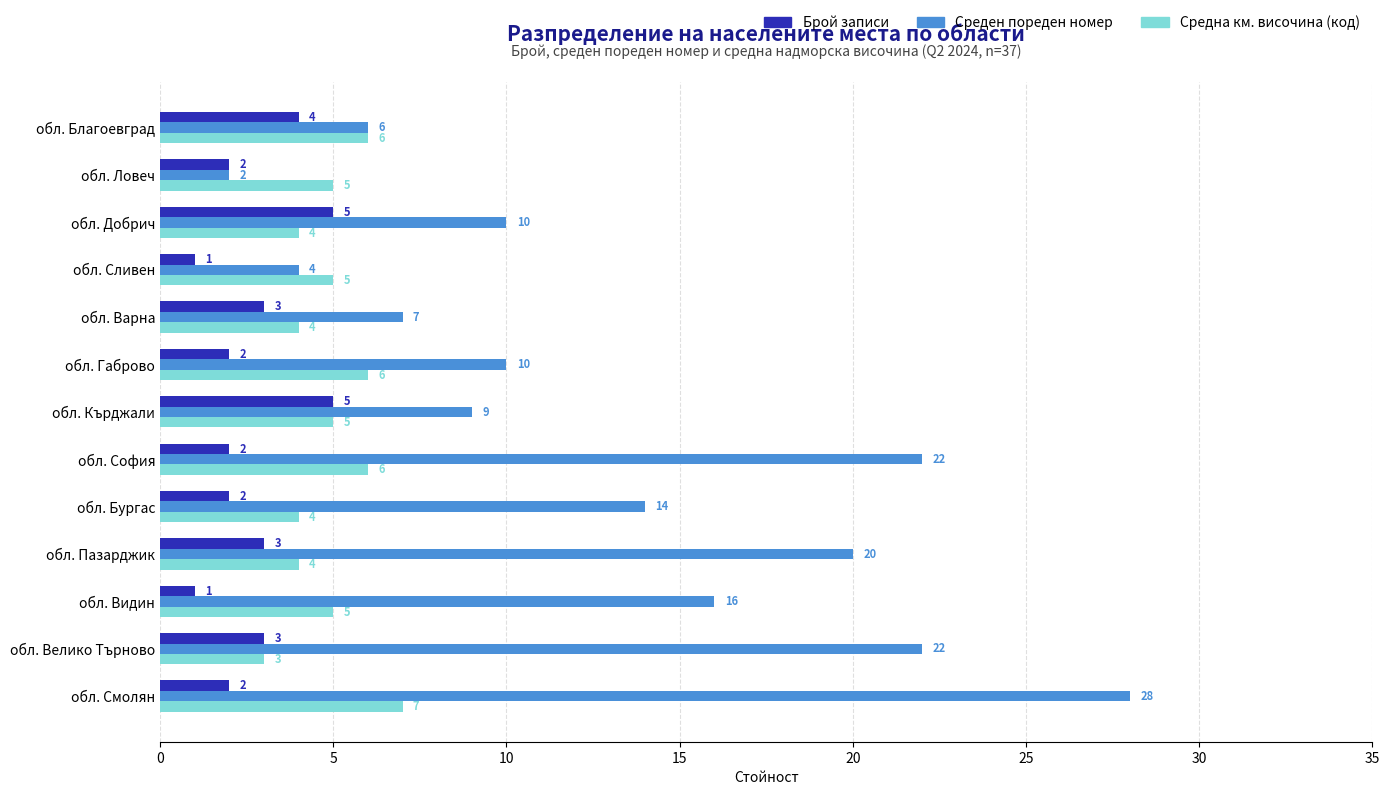

Rank the series by their average value, from highest to lowest.

Среден пореден номер, Средна км. височина (код), Брой записи